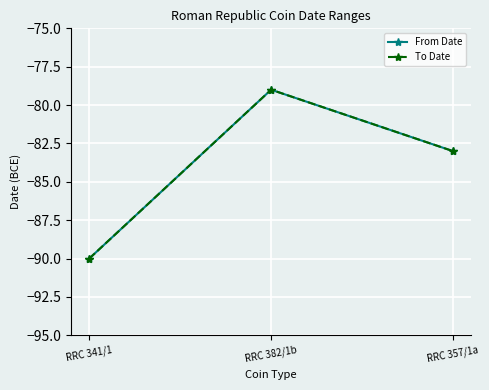

What is the value of the From Date point at the 3rd from the left?

-83